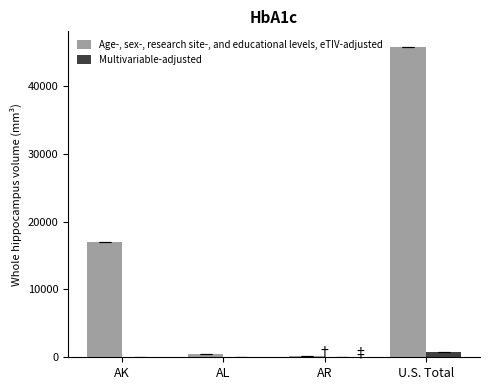

Which series has the largest total across all categories?

Age-, sex-, research site-, and educational levels, eTIV-adjusted